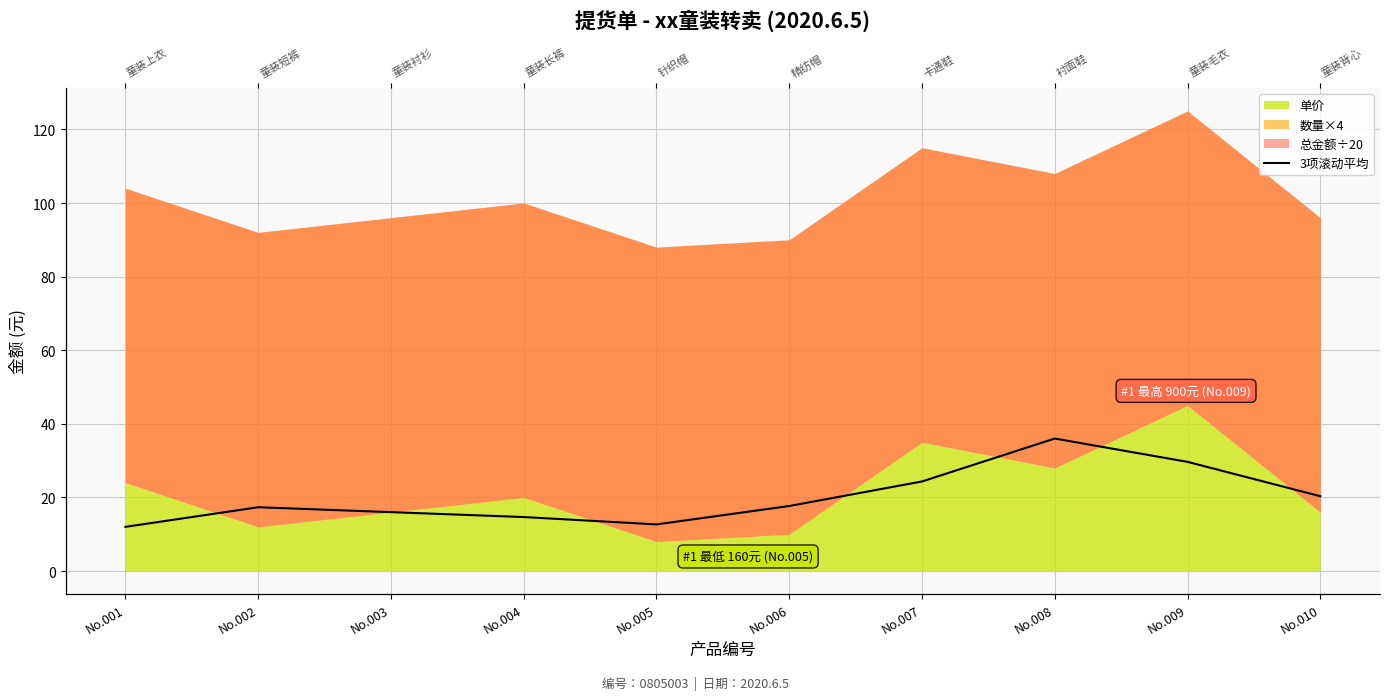

How many lines are shown in the chart?

1